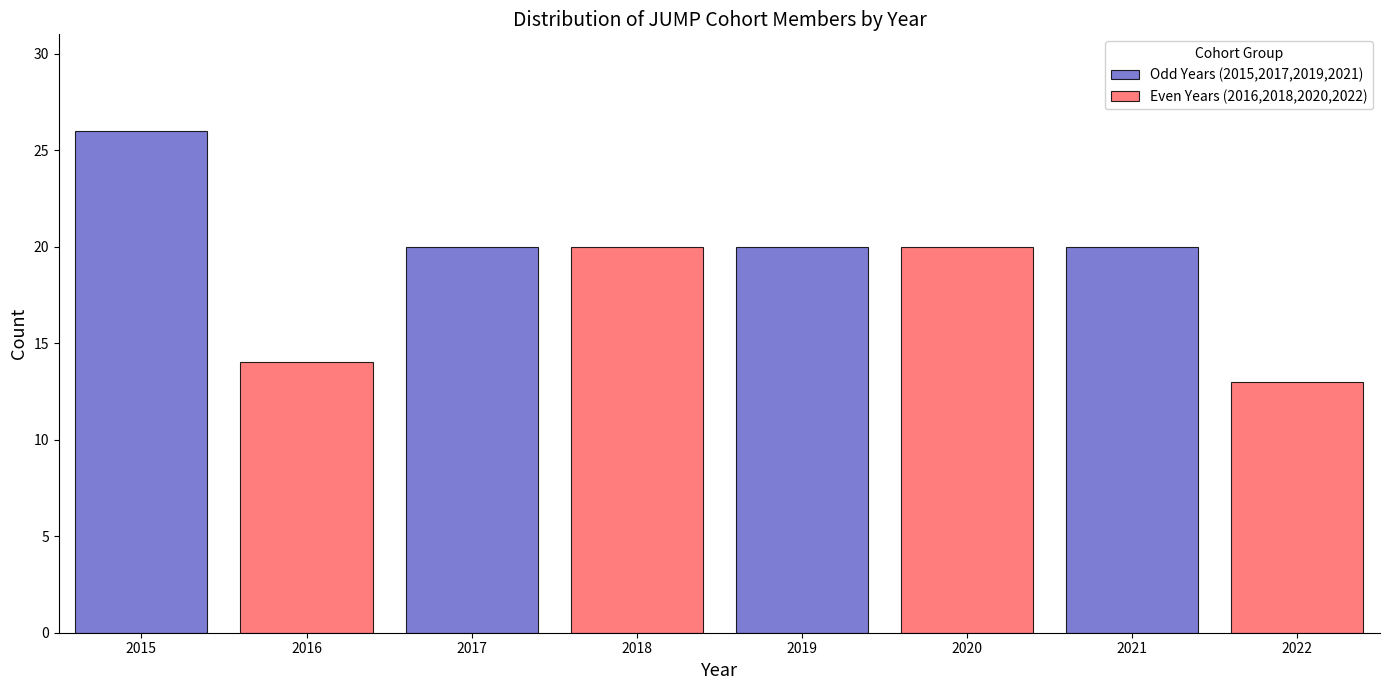

What is the difference between the maximum and minimum values in the Odd Years (2015,2017,2019,2021) series?

6